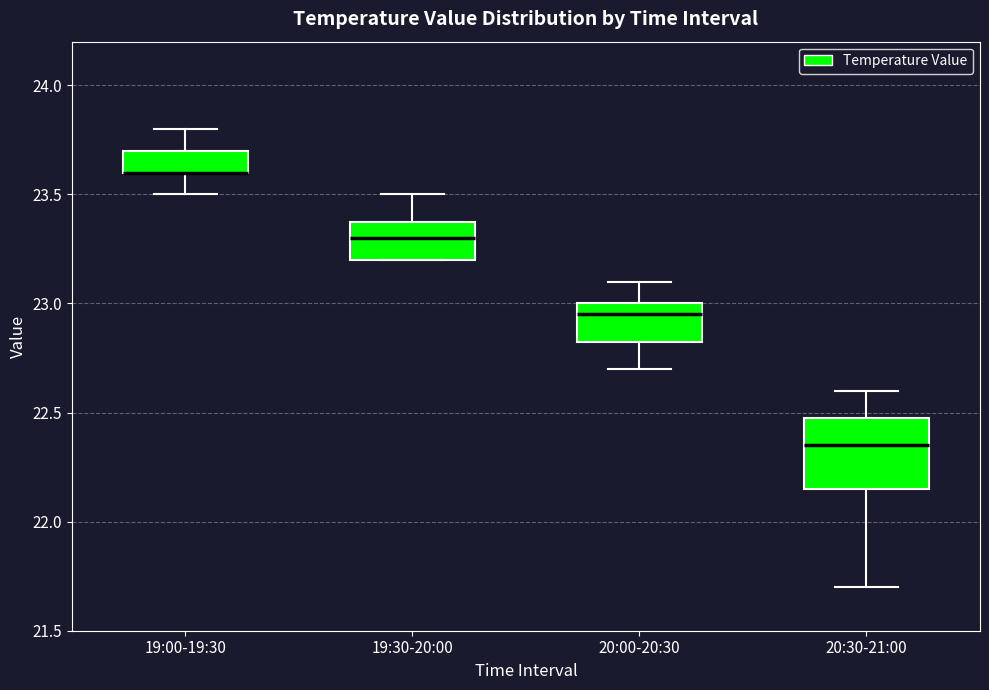

Which box is the tallest, from its lower edge to its upper edge?

20:30-21:00